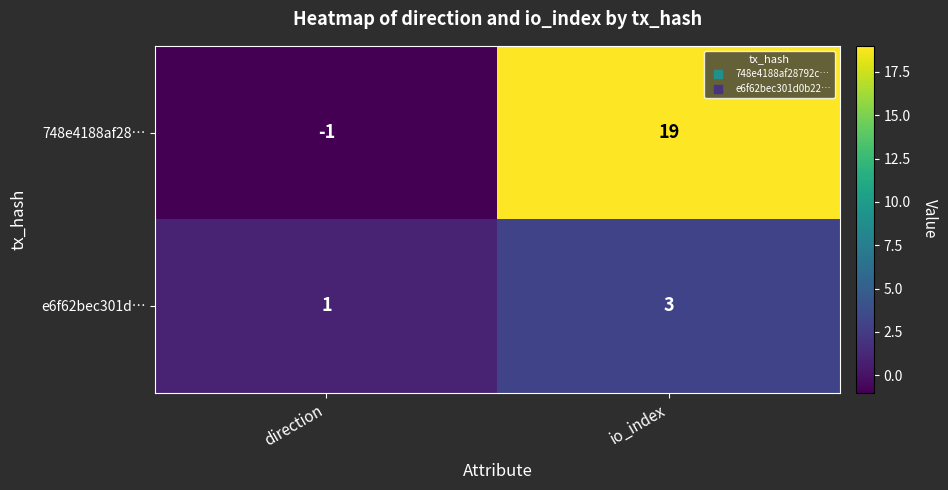

What is the sum of all e6f62bec301d… values?

4